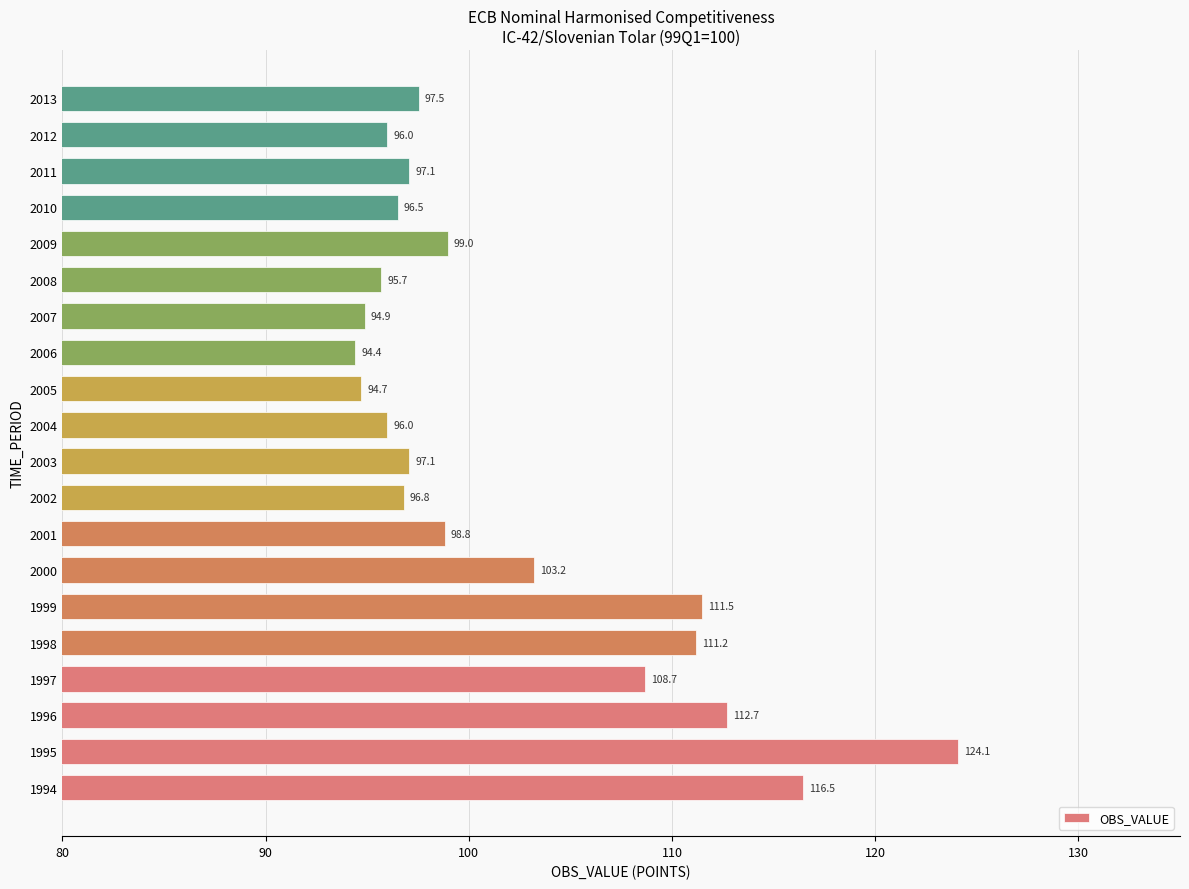

What is the change in value from 1997 to 2003?

-11.6